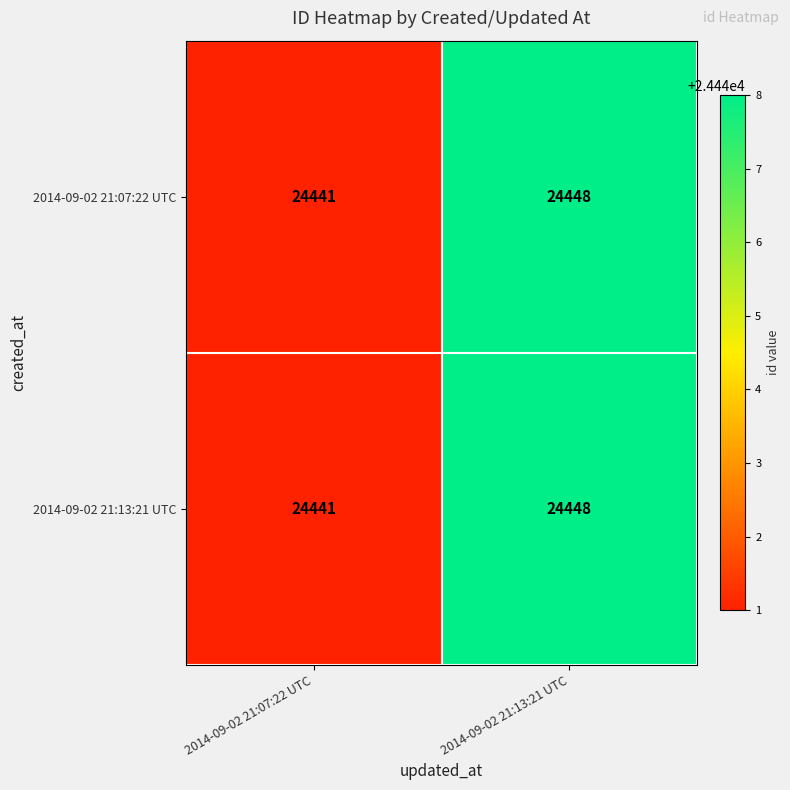

What is the difference between the maximum and minimum values in the 2014-09-02 21:07:22 UTC series?

7